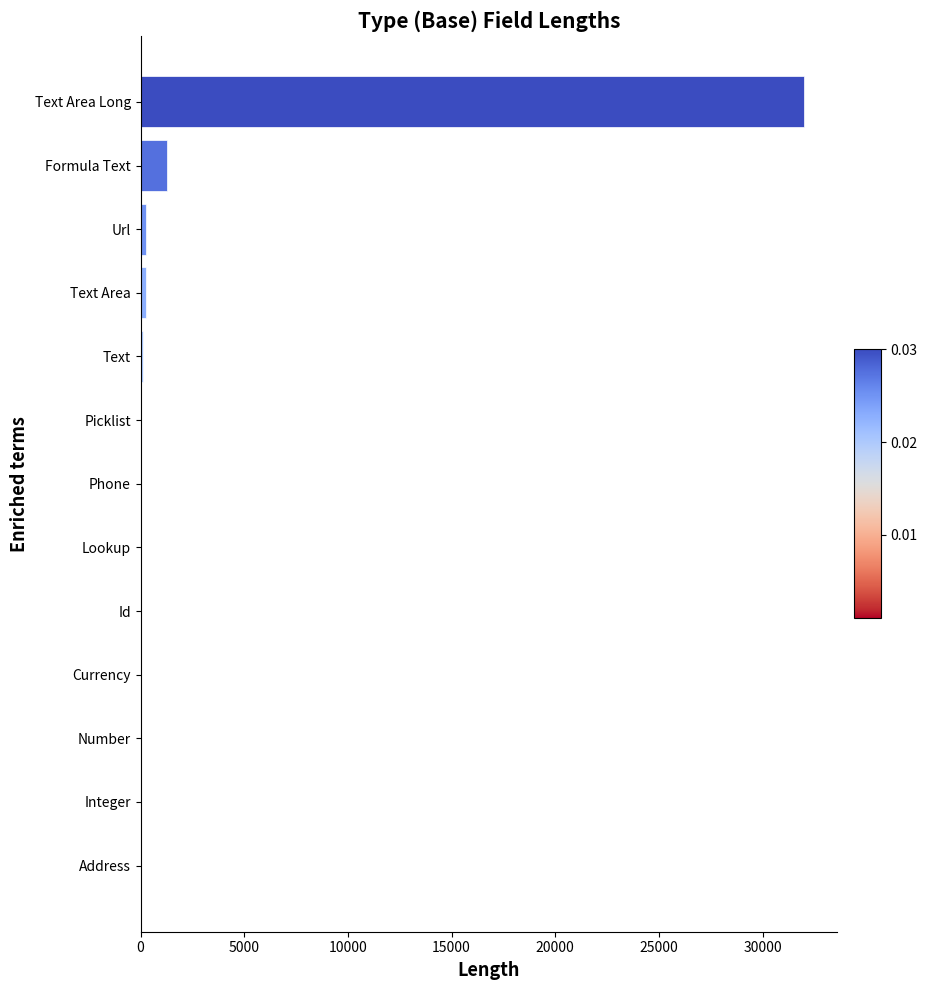

Where is the data nearest to the value 16000?

Formula Text